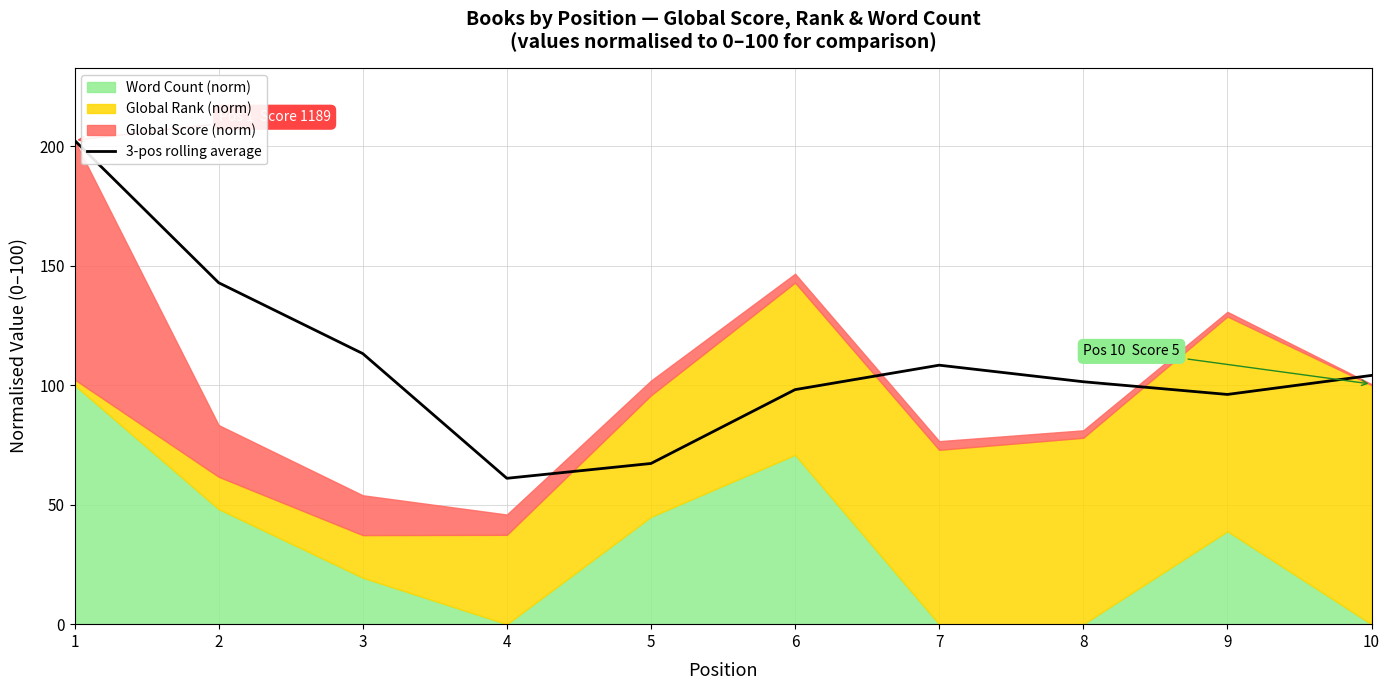

What is the sum of all values?

1094.6